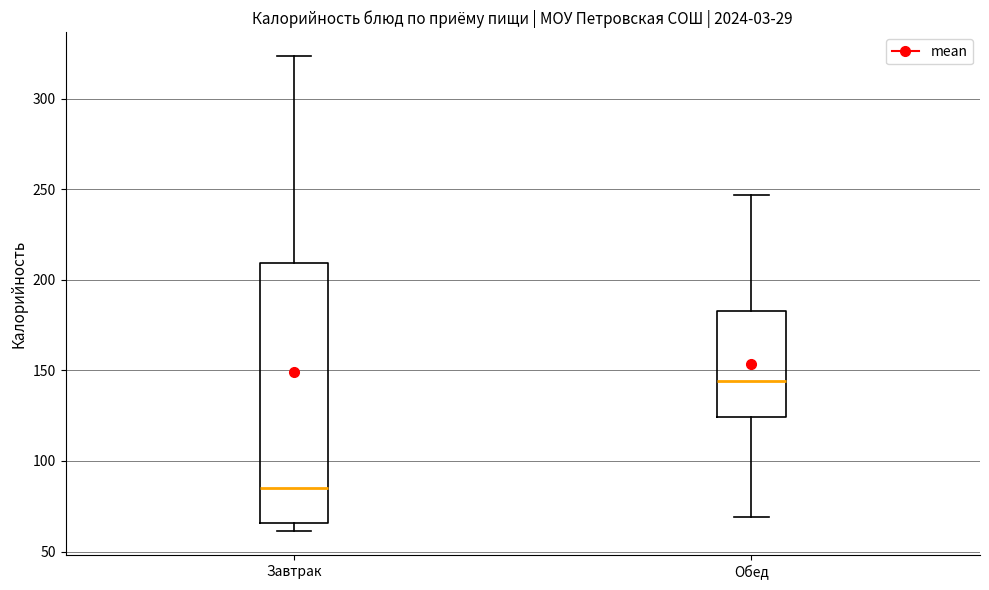

Which box is the tallest, from its lower edge to its upper edge?

Завтрак